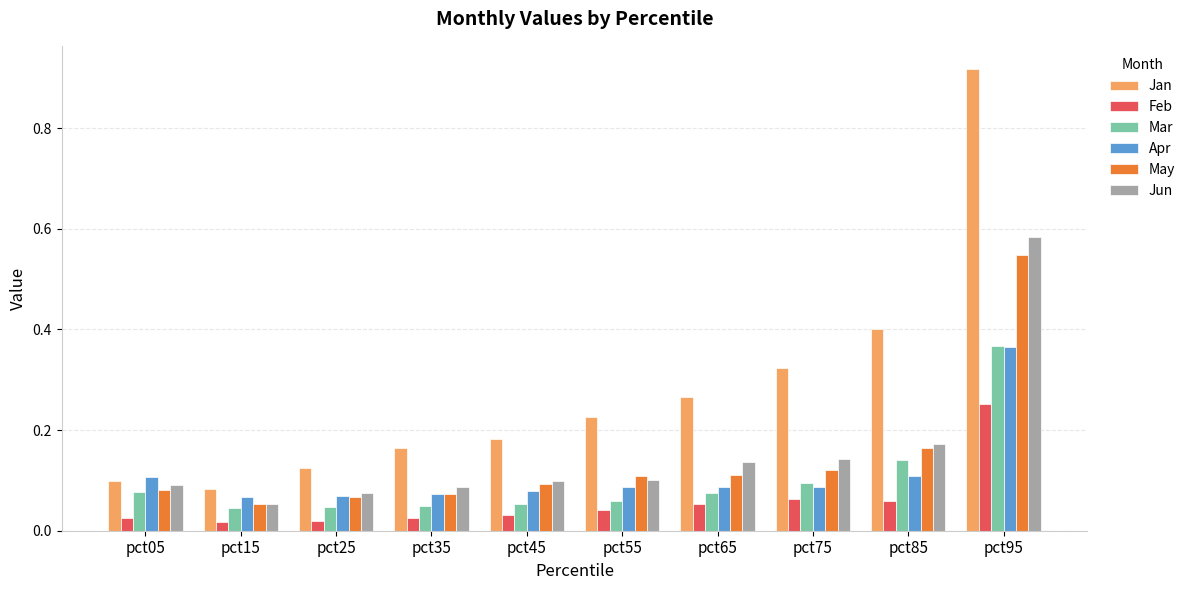

What is the sum of all Jun values?

1.5